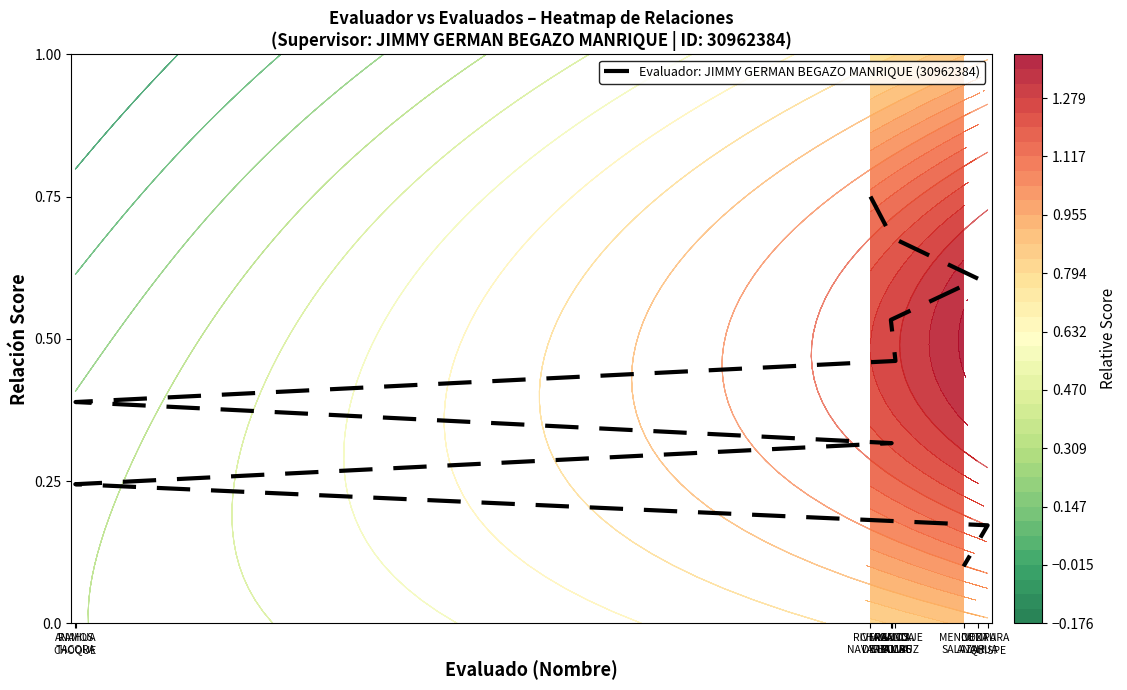

What is the minimum value shown in the chart?

0.1